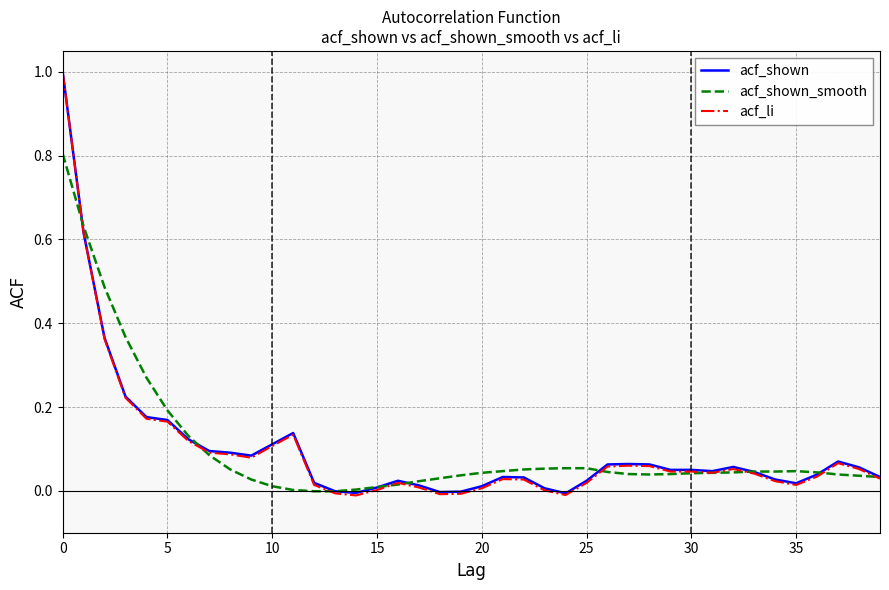

Which series has the widest spread of values?

acf_li